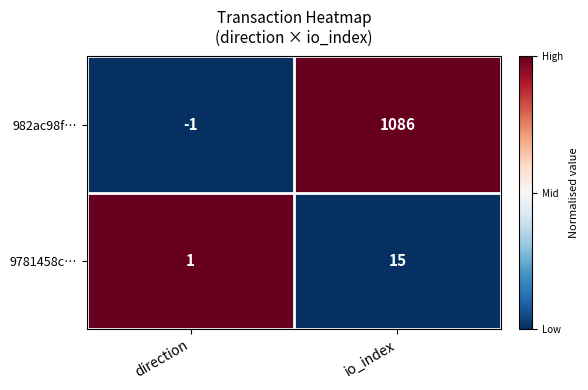

Where is 982ac98f… nearest to the value 542?

direction